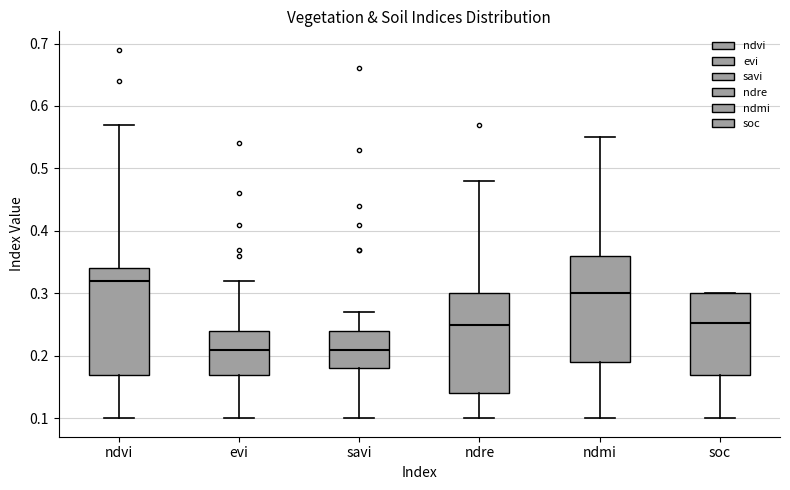

Where does the lower whisker of the box for ndvi end on the y-axis? The values are not printed on the chart, so give them approximately, as read against the axis.

0.10